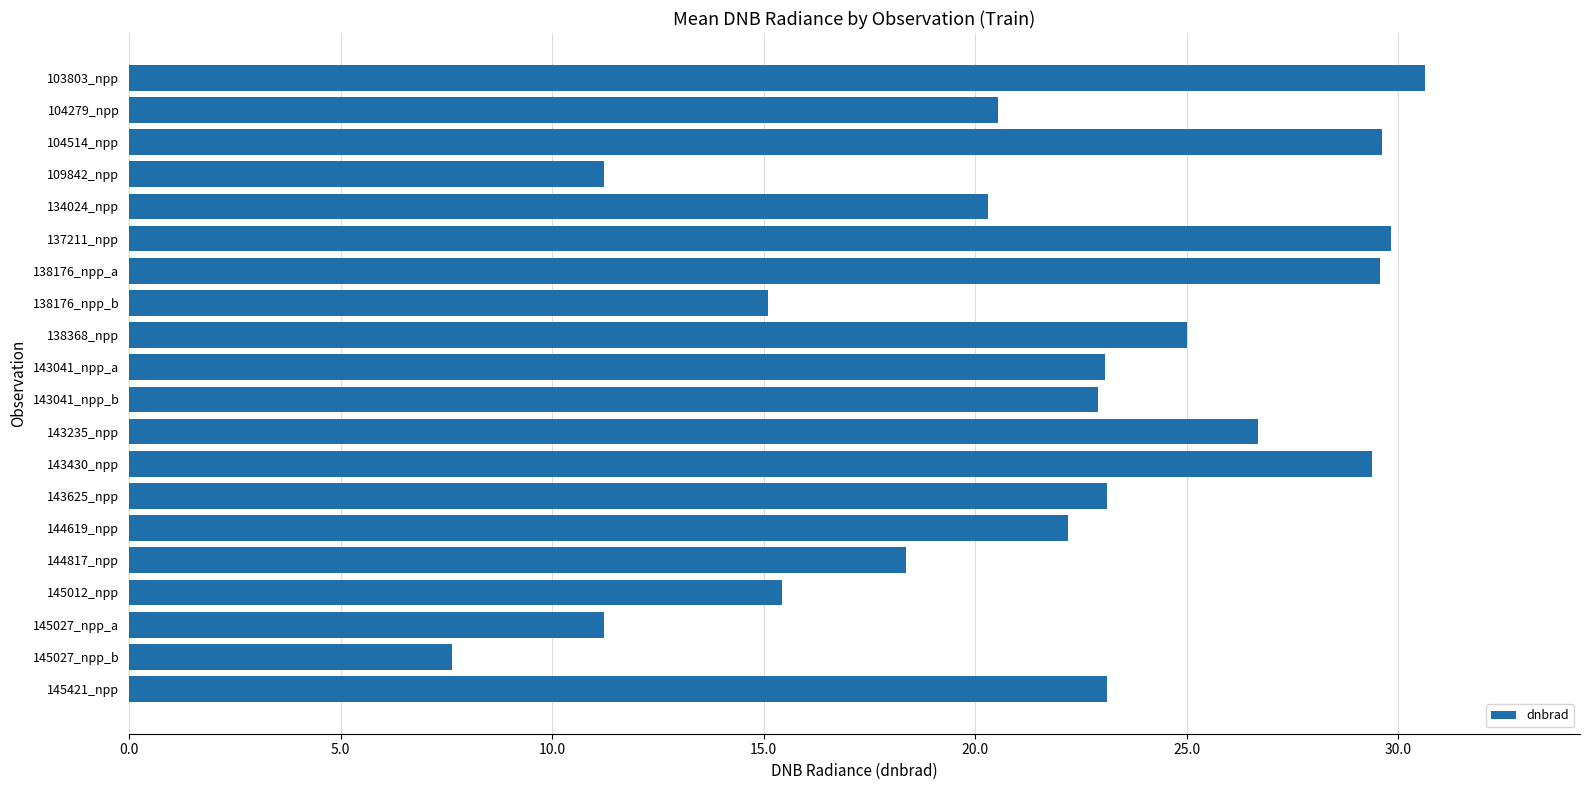

How many categories are shown in the chart?

20